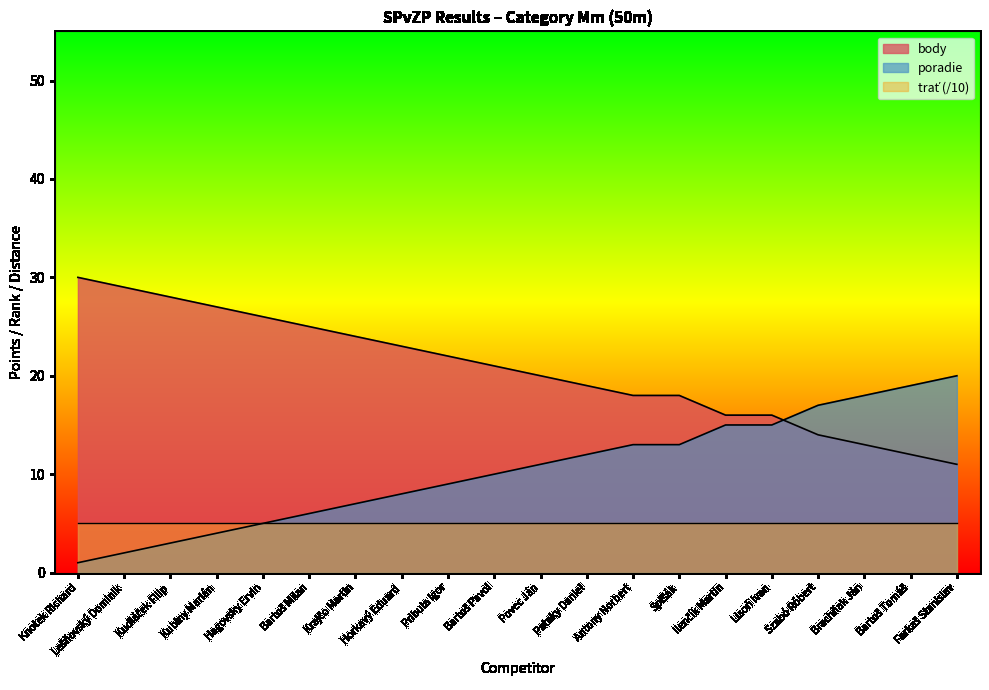

What is the minimum value for body?

11